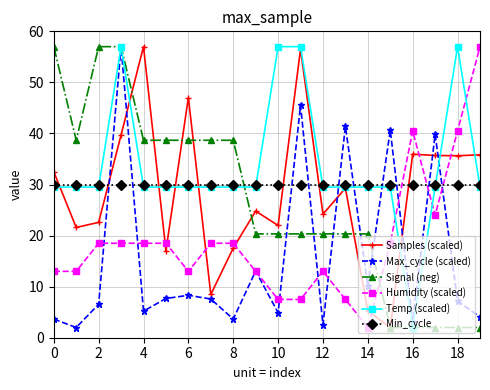

At how many categories does at least one series exceed 55?

8